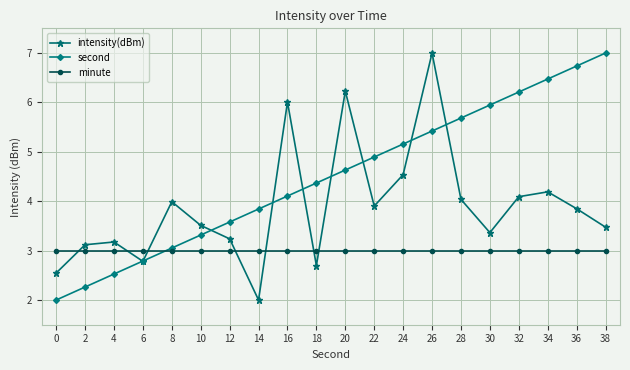

At which category is the sum across all series the highest?

26